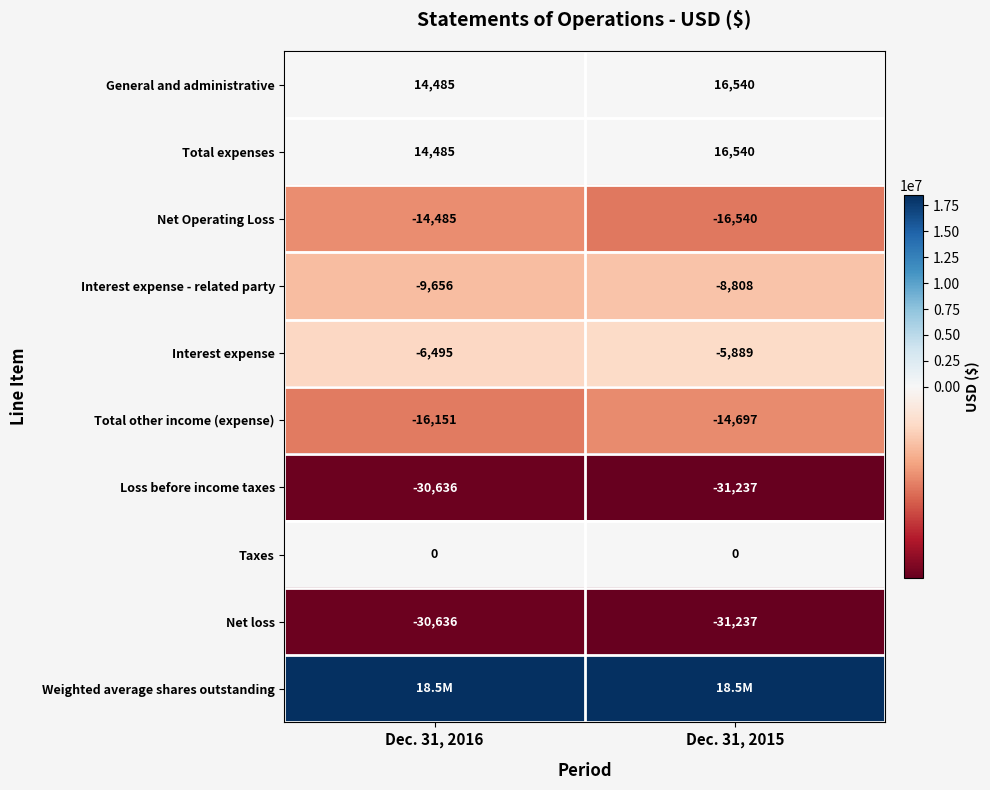

At which label does General and administrative reach its minimum?

Dec. 31, 2016